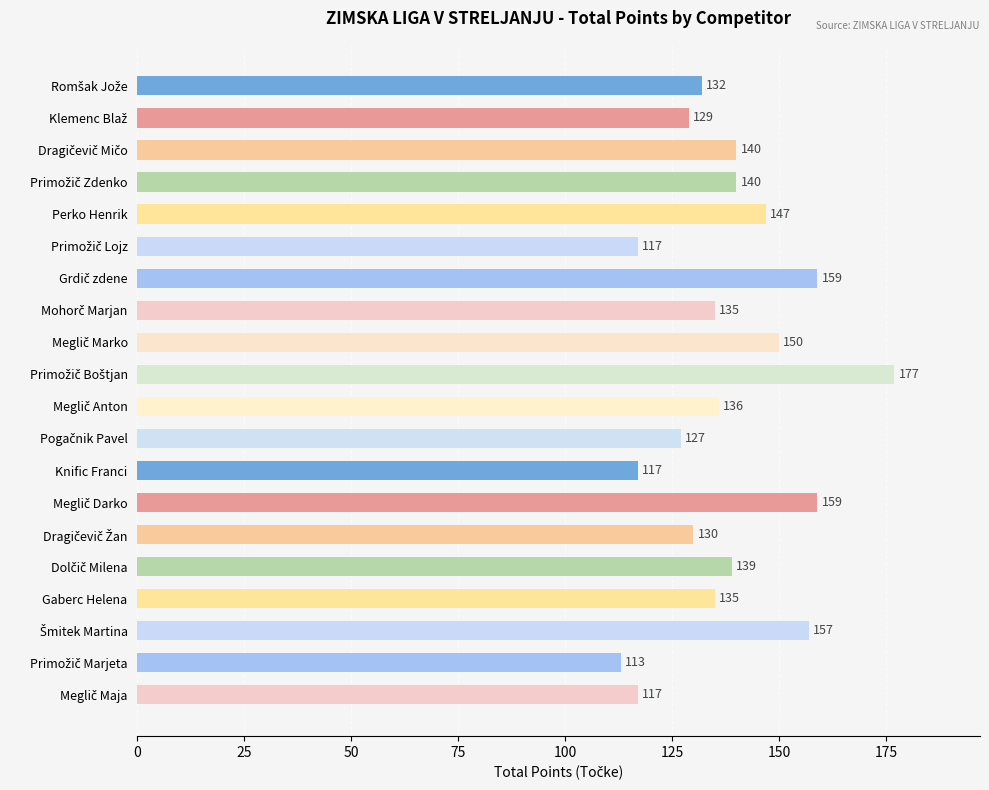

What is the change in value from Perko Henrik to Gaberc Helena?

-12